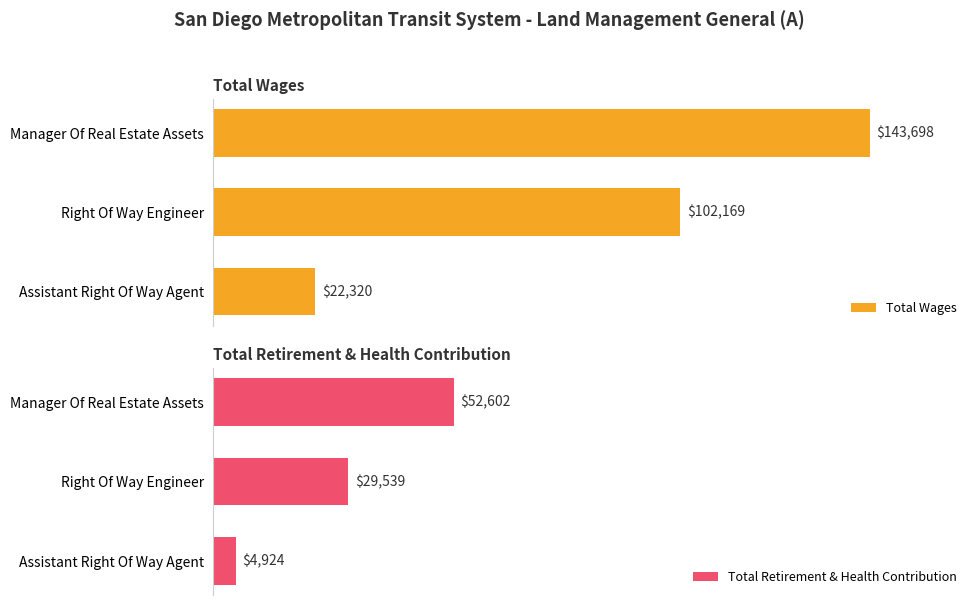

Rank the categories by Total Wages value from highest to lowest.

Manager Of Real Estate Assets, Right Of Way Engineer, Assistant Right Of Way Agent